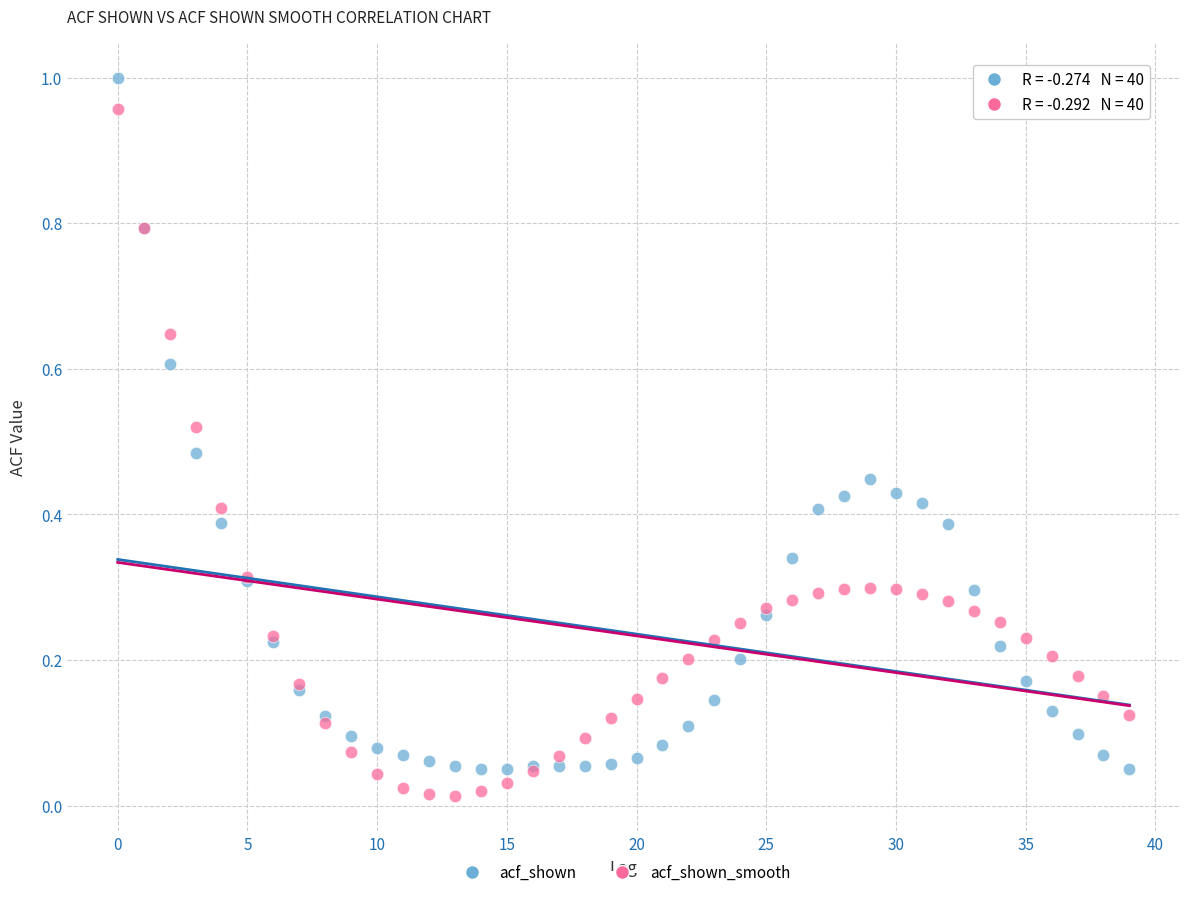

Which series reaches the maximum Y coordinate?

acf_shown